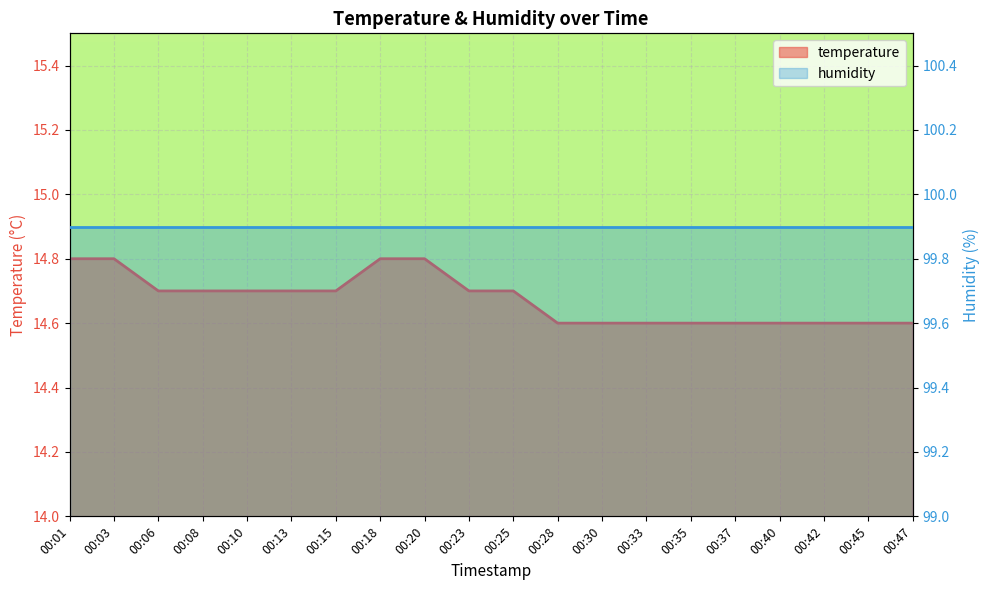

True or false: the data shows 25.5 at 00:08.

False